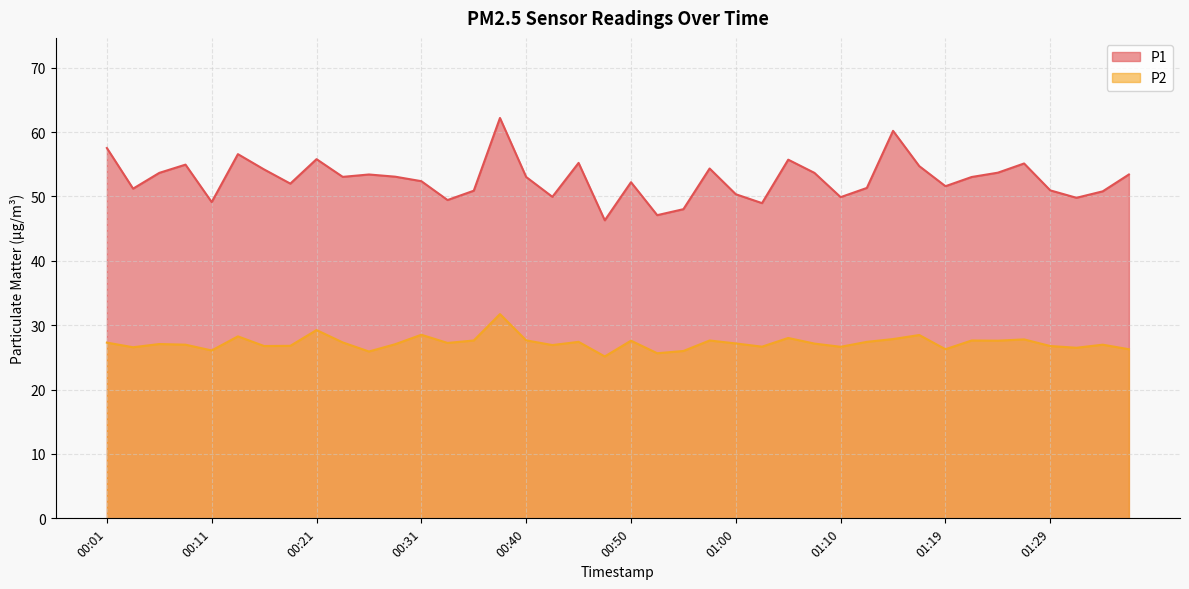

Which series changed the most between 00:45 and 01:17?

P2